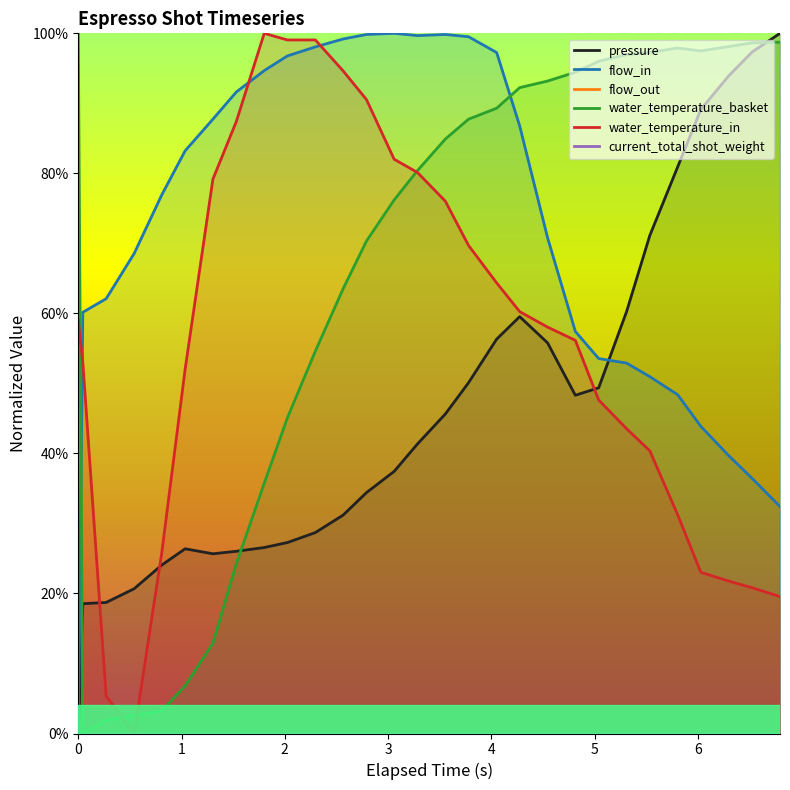

Between 1 and 5, which is larger?

5